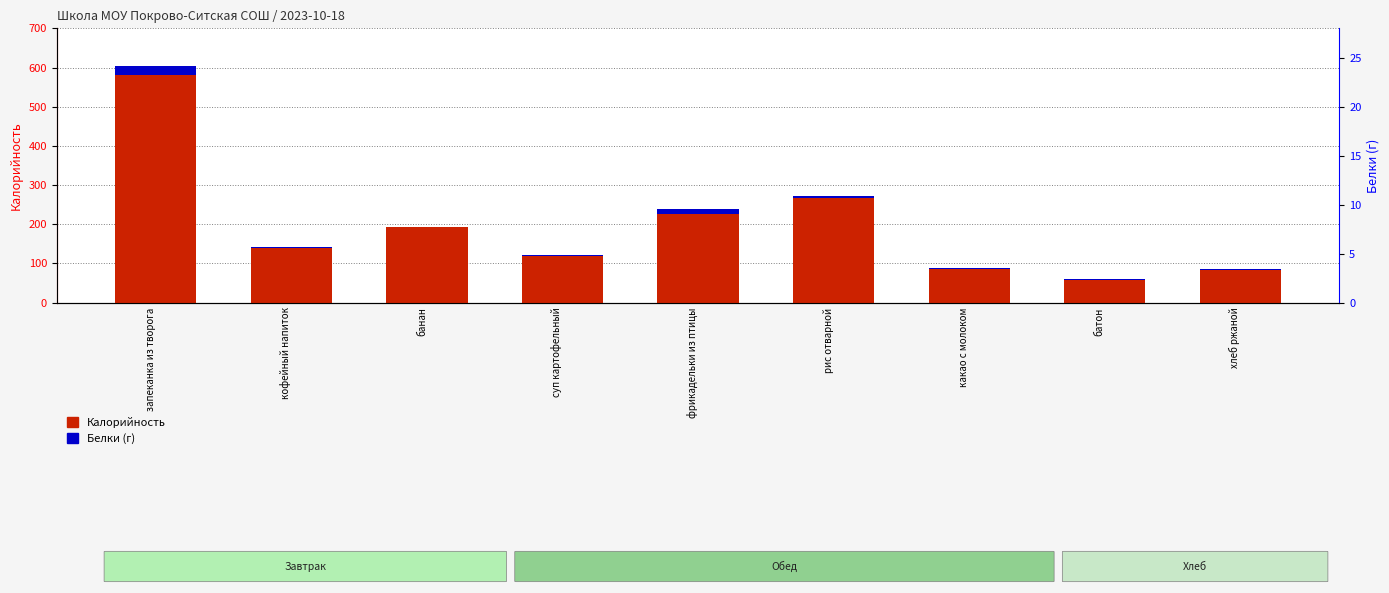

Which has a higher value, батон or фрикадельки из птицы?

фрикадельки из птицы